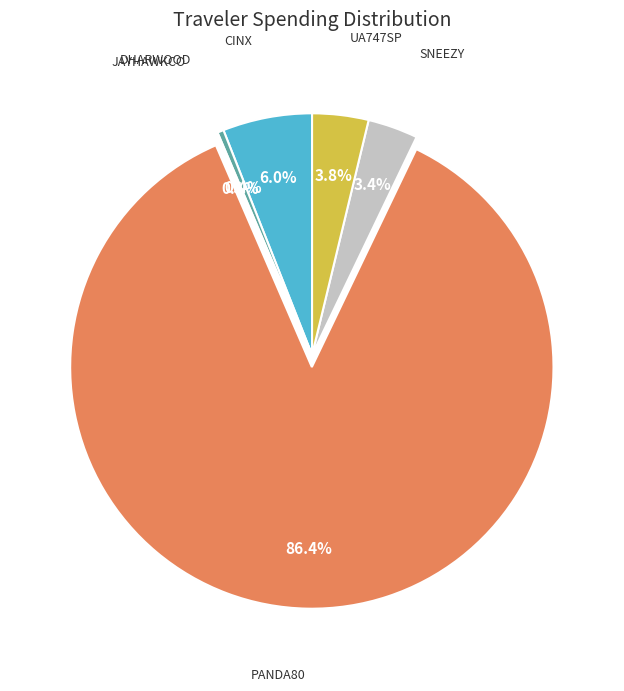

Is there a majority slice in this chart?

Yes